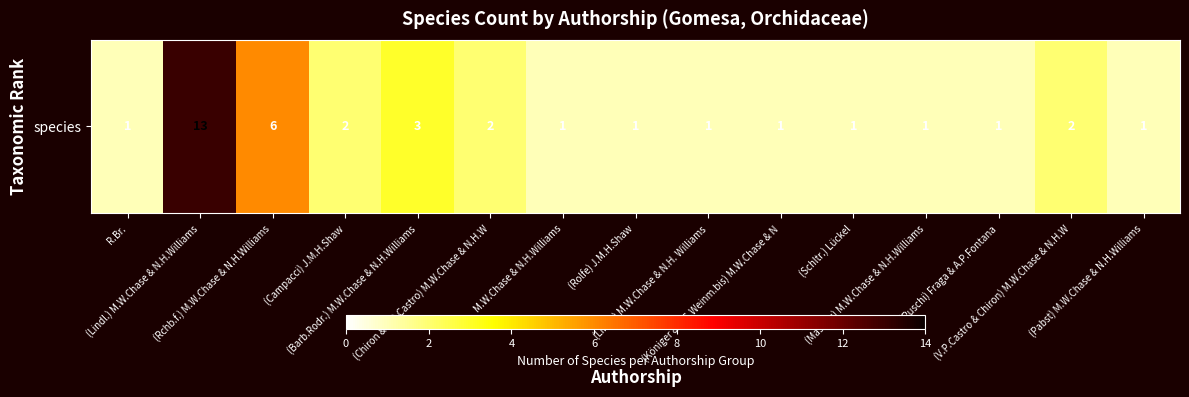

What value does the data have at (V.P.Castro & Chiron) M.W.Chase & N.H.W?

2